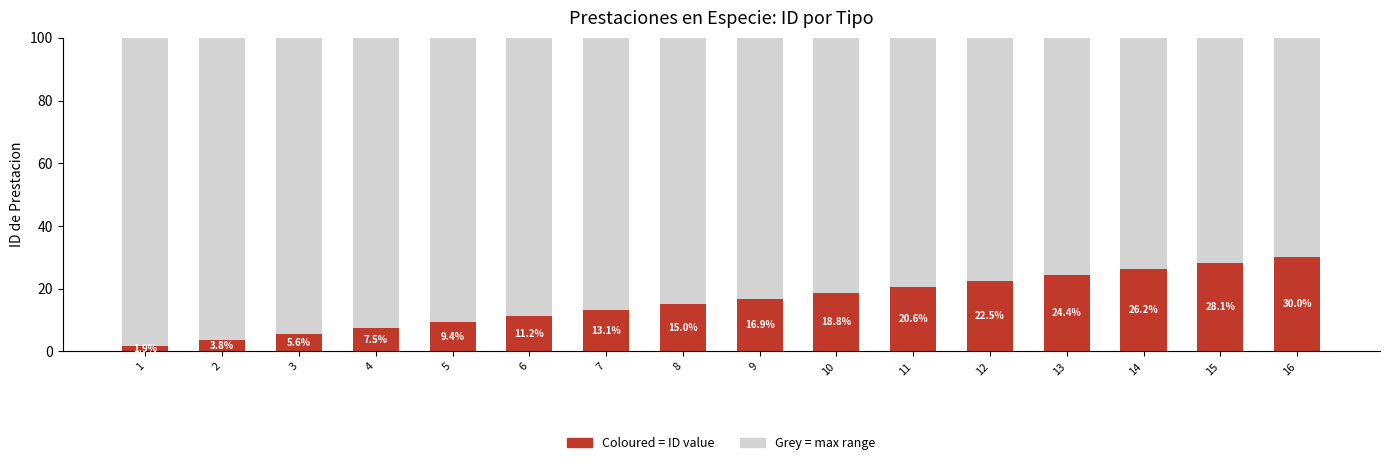

The value of Grey = not required at 15 is 68.9. True or false?

False